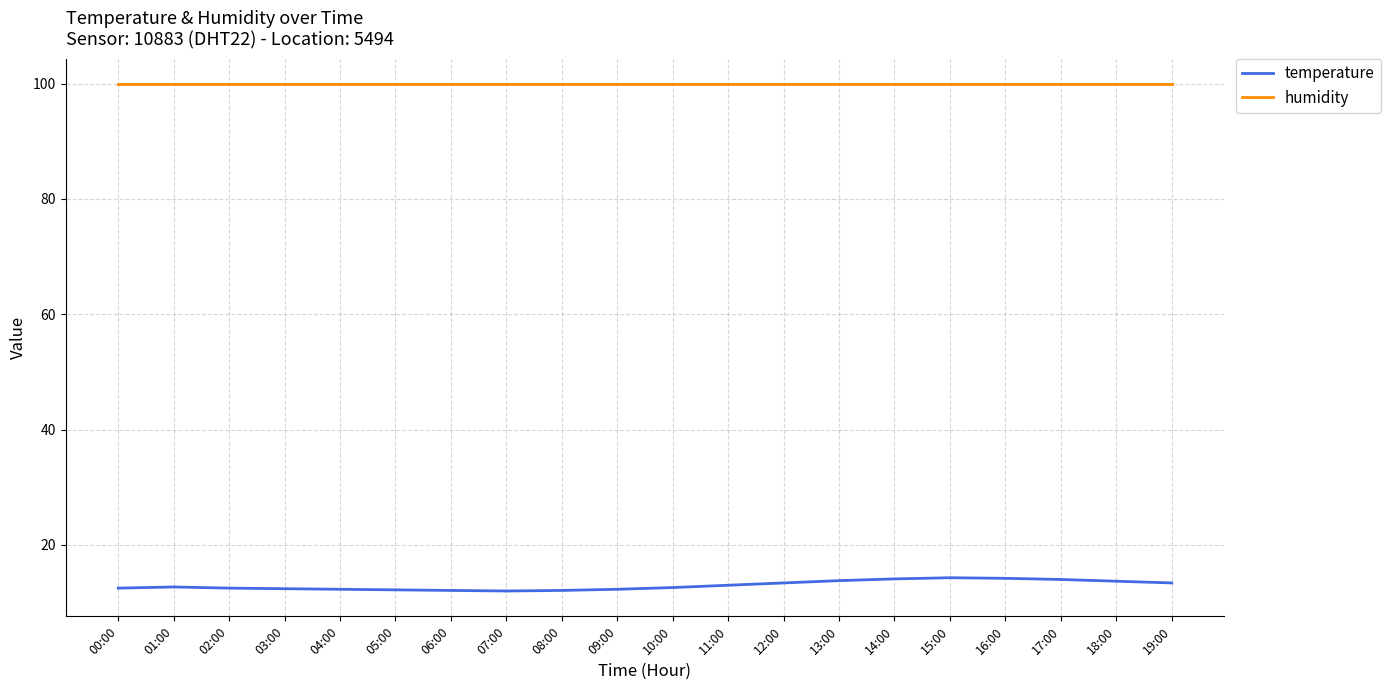

What position from the left is 06:00?

7